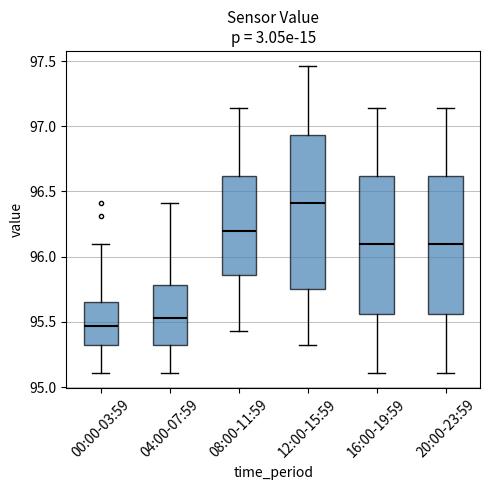

Reading left to right, read every box against the y-axis: the position of its median line, the range the box covers, and the ends of its whiskers. The values are not printed on the chart, so give them approximately, as read against the axis.

00:00-03:59: median 95.45, box 95.30 to 95.65, whiskers 95.10 to 96.10
04:00-07:59: median 95.55, box 95.30 to 95.80, whiskers 95.10 to 96.40
08:00-11:59: median 96.20, box 95.85 to 96.60, whiskers 95.45 to 97.15
12:00-15:59: median 96.40, box 95.75 to 96.95, whiskers 95.30 to 97.45
16:00-19:59: median 96.10, box 95.55 to 96.60, whiskers 95.10 to 97.15
20:00-23:59: median 96.10, box 95.55 to 96.60, whiskers 95.10 to 97.15